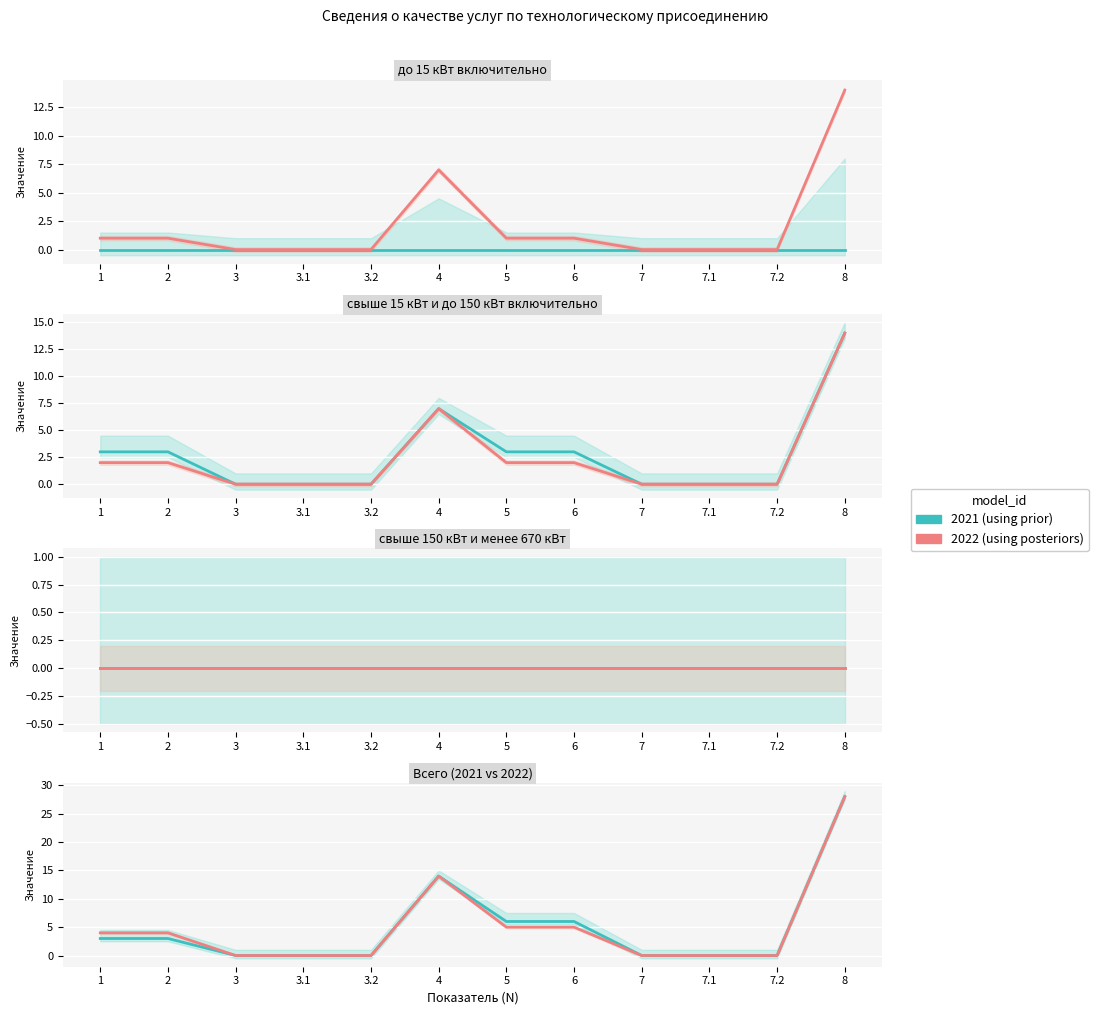

True or false: 2021 (using prior) and 2022 (using posteriors) intersect in this chart.

False